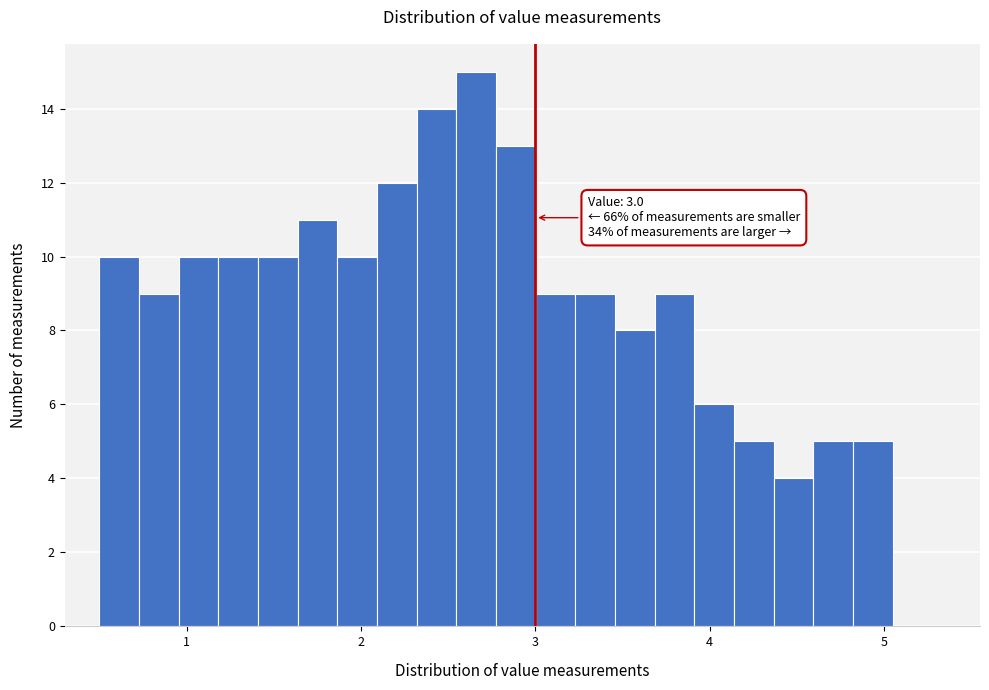

Around what value on the x-axis is the tallest bar? Give the approximate position of its centre, as read against the axis.

2.7